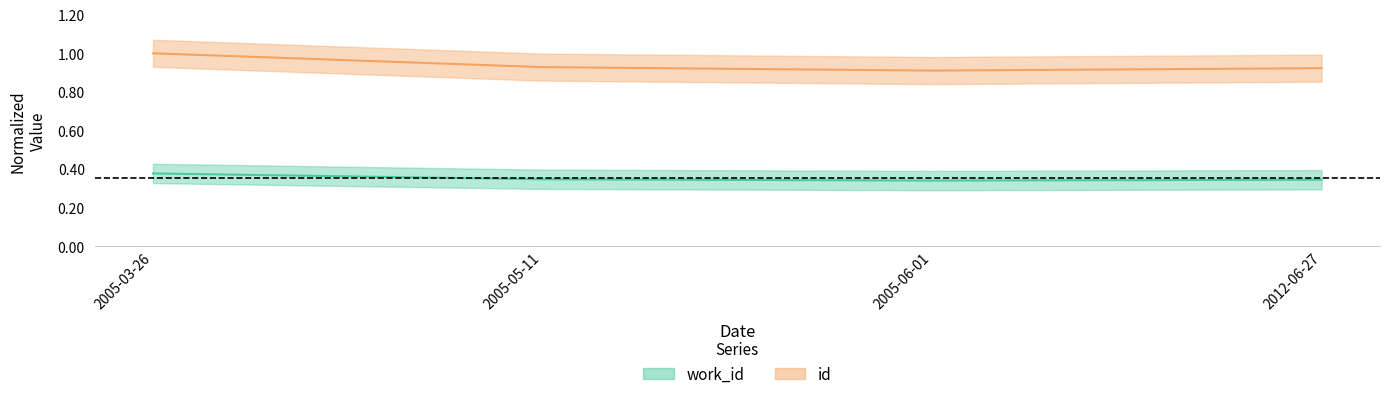

List the labels in order of id value, smallest first.

2005-06-01, 2012-06-27, 2005-05-11, 2005-03-26